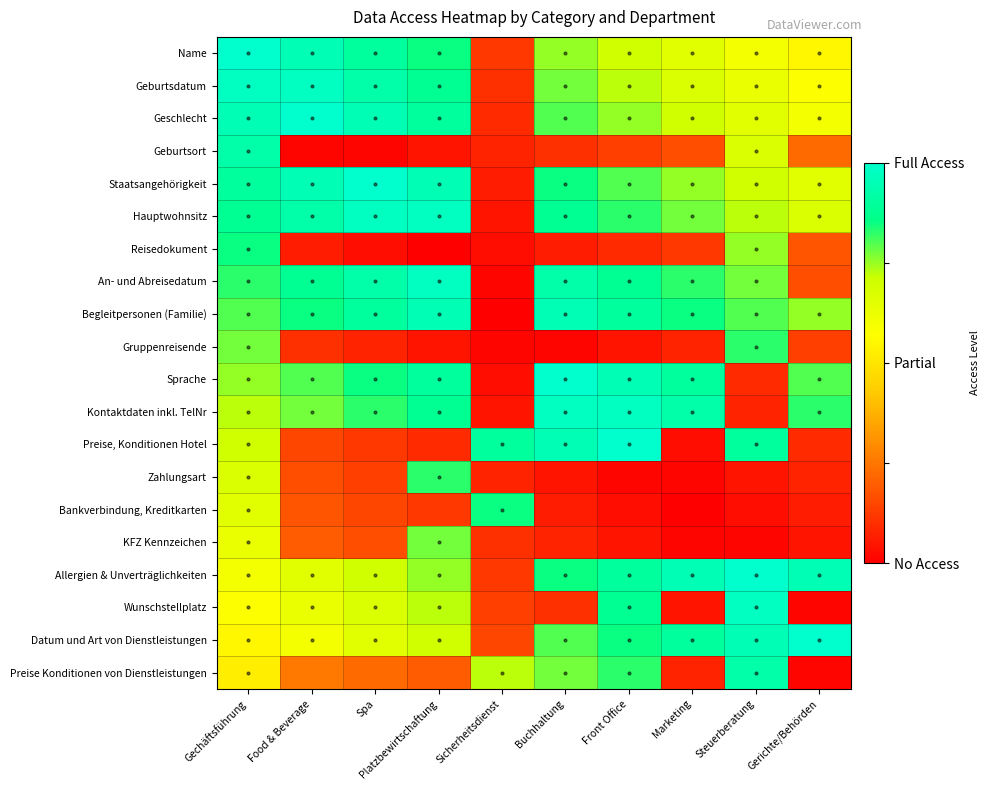

Reading right to left, extract all data points from this chart.

Name: Gerichte/Behörden=0.6	Steuerberatung=0.6	Marketing=0.7	Front Office=0.7	Buchhaltung=0.8	Sicherheitsdienst=0.1	Platzbewirtschaftung=0.8	Spa=0.9	Food & Beverage=0.9	Gechäftsführung=1.0
Geburtsdatum: Gerichte/Behörden=0.6	Steuerberatung=0.6	Marketing=0.7	Front Office=0.7	Buchhaltung=0.8	Sicherheitsdienst=0.1	Platzbewirtschaftung=0.9	Spa=0.9	Food & Beverage=1.0	Gechäftsführung=1.0
Geschlecht: Gerichte/Behörden=0.6	Steuerberatung=0.6	Marketing=0.7	Front Office=0.8	Buchhaltung=0.8	Sicherheitsdienst=0.1	Platzbewirtschaftung=0.9	Spa=0.9	Food & Beverage=1.0	Gechäftsführung=0.9
Geburtsort: Gerichte/Behörden=0.2	Steuerberatung=0.7	Marketing=0.2	Front Office=0.1	Buchhaltung=0.1	Sicherheitsdienst=0.1	Platzbewirtschaftung=0.0	Spa=0.0	Food & Beverage=0.0	Gechäftsführung=0.9
Staatsangehörigkeit: Gerichte/Behörden=0.7	Steuerberatung=0.7	Marketing=0.8	Front Office=0.8	Buchhaltung=0.8	Sicherheitsdienst=0.1	Platzbewirtschaftung=0.9	Spa=1.0	Food & Beverage=0.9	Gechäftsführung=0.9
Hauptwohnsitz: Gerichte/Behörden=0.7	Steuerberatung=0.7	Marketing=0.8	Front Office=0.8	Buchhaltung=0.9	Sicherheitsdienst=0.0	Platzbewirtschaftung=1.0	Spa=1.0	Food & Beverage=0.9	Gechäftsführung=0.9
Reisedokument: Gerichte/Behörden=0.2	Steuerberatung=0.8	Marketing=0.1	Front Office=0.1	Buchhaltung=0.1	Sicherheitsdienst=0.0	Platzbewirtschaftung=0.0	Spa=0.0	Food & Beverage=0.1	Gechäftsführung=0.8
An- und Abreisedatum: Gerichte/Behörden=0.2	Steuerberatung=0.8	Marketing=0.8	Front Office=0.9	Buchhaltung=0.9	Sicherheitsdienst=0.0	Platzbewirtschaftung=1.0	Spa=0.9	Food & Beverage=0.9	Gechäftsführung=0.8
Begleitpersonen (Familie): Gerichte/Behörden=0.8	Steuerberatung=0.8	Marketing=0.9	Front Office=0.9	Buchhaltung=0.9	Sicherheitsdienst=0.0	Platzbewirtschaftung=0.9	Spa=0.9	Food & Beverage=0.8	Gechäftsführung=0.8
Gruppenreisende: Gerichte/Behörden=0.1	Steuerberatung=0.8	Marketing=0.1	Front Office=0.0	Buchhaltung=0.0	Sicherheitsdienst=0.0	Platzbewirtschaftung=0.0	Spa=0.1	Food & Beverage=0.1	Gechäftsführung=0.8
Sprache: Gerichte/Behörden=0.8	Steuerberatung=0.1	Marketing=0.9	Front Office=0.9	Buchhaltung=1.0	Sicherheitsdienst=0.0	Platzbewirtschaftung=0.9	Spa=0.8	Food & Beverage=0.8	Gechäftsführung=0.8
Kontaktdaten inkl. TelNr: Gerichte/Behörden=0.8	Steuerberatung=0.1	Marketing=0.9	Front Office=1.0	Buchhaltung=1.0	Sicherheitsdienst=0.0	Platzbewirtschaftung=0.9	Spa=0.8	Food & Beverage=0.8	Gechäftsführung=0.7
Preise, Konditionen Hotel: Gerichte/Behörden=0.1	Steuerberatung=0.9	Marketing=0.0	Front Office=1.0	Buchhaltung=0.9	Sicherheitsdienst=0.9	Platzbewirtschaftung=0.1	Spa=0.1	Food & Beverage=0.1	Gechäftsführung=0.7
Zahlungsart: Gerichte/Behörden=0.1	Steuerberatung=0.0	Marketing=0.0	Front Office=0.0	Buchhaltung=0.0	Sicherheitsdienst=0.1	Platzbewirtschaftung=0.8	Spa=0.1	Food & Beverage=0.2	Gechäftsführung=0.7
Bankverbindung, Kreditkarten: Gerichte/Behörden=0.1	Steuerberatung=0.0	Marketing=0.0	Front Office=0.0	Buchhaltung=0.1	Sicherheitsdienst=0.9	Platzbewirtschaftung=0.1	Spa=0.1	Food & Beverage=0.2	Gechäftsführung=0.7
KFZ Kennzeichen: Gerichte/Behörden=0.0	Steuerberatung=0.0	Marketing=0.0	Front Office=0.0	Buchhaltung=0.1	Sicherheitsdienst=0.1	Platzbewirtschaftung=0.8	Spa=0.2	Food & Beverage=0.2	Gechäftsführung=0.6
Allergien & Unverträglichkeiten: Gerichte/Behörden=0.9	Steuerberatung=1.0	Marketing=0.9	Front Office=0.9	Buchhaltung=0.8	Sicherheitsdienst=0.1	Platzbewirtschaftung=0.8	Spa=0.7	Food & Beverage=0.6	Gechäftsführung=0.6
Wunschstellplatz: Gerichte/Behörden=0.0	Steuerberatung=1.0	Marketing=0.0	Front Office=0.9	Buchhaltung=0.1	Sicherheitsdienst=0.1	Platzbewirtschaftung=0.7	Spa=0.7	Food & Beverage=0.6	Gechäftsführung=0.6
Datum und Art von Dienstleistungen: Gerichte/Behörden=1.0	Steuerberatung=0.9	Marketing=0.9	Front Office=0.8	Buchhaltung=0.8	Sicherheitsdienst=0.1	Platzbewirtschaftung=0.7	Spa=0.7	Food & Beverage=0.6	Gechäftsführung=0.6
Preise Konditionen von Dienstleistungen: Gerichte/Behörden=0.0	Steuerberatung=0.9	Marketing=0.1	Front Office=0.8	Buchhaltung=0.8	Sicherheitsdienst=0.7	Platzbewirtschaftung=0.2	Spa=0.2	Food & Beverage=0.3	Gechäftsführung=0.5